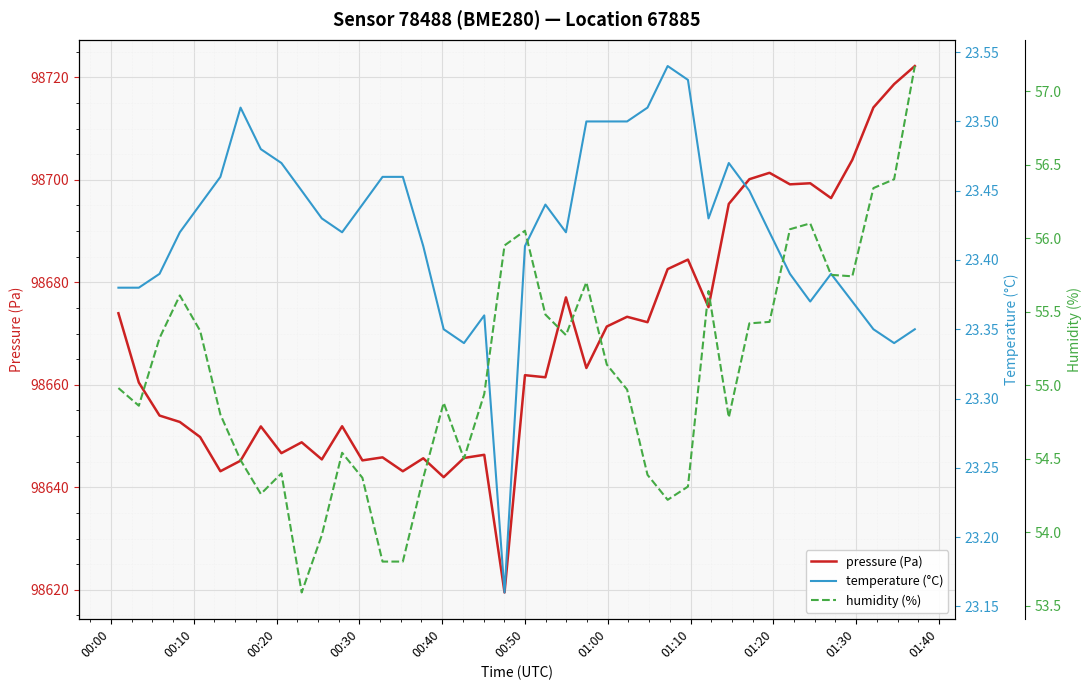

Rank the series at 01:30 from highest to lowest value.

pressure (Pa), humidity (%), temperature (°C)